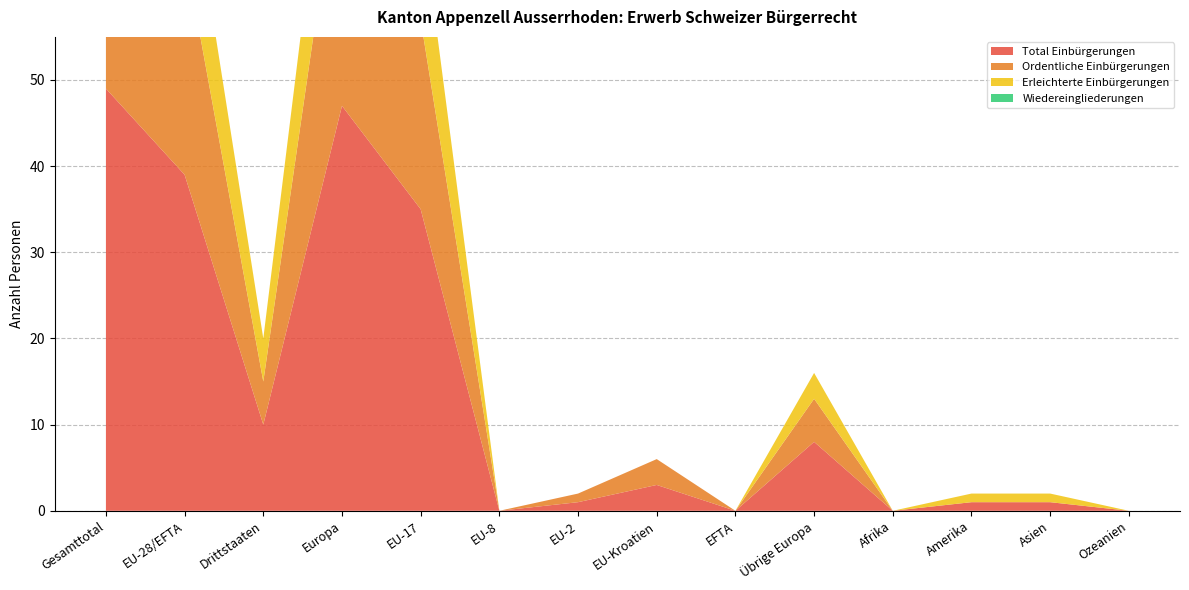

Reading left to right, extract all data points from this chart.

Total Einbürgerungen: 49	39	10	47	35	0	1	3	0	8	0	1	1	0
Ordentliche Einbürgerungen: 31	26	5	31	22	0	1	3	0	5	0	0	0	0
Erleichterte Einbürgerungen: 18	13	5	16	13	0	0	0	0	3	0	1	1	0
Wiedereingliederungen: 0	0	0	0	0	0	0	0	0	0	0	0	0	0